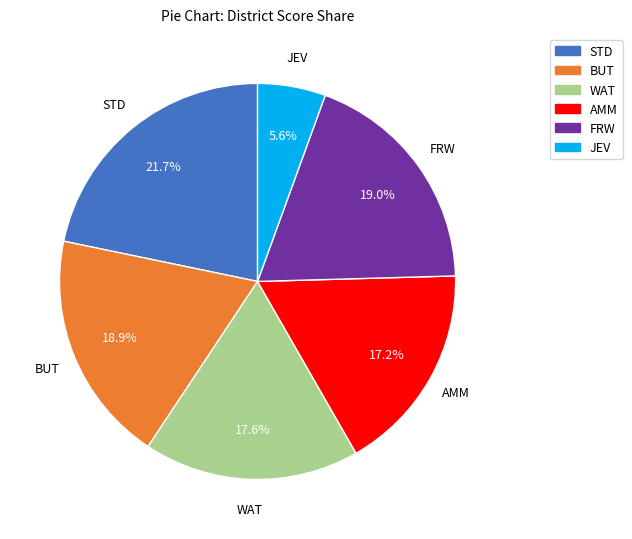

Does any single category account for the majority?

No